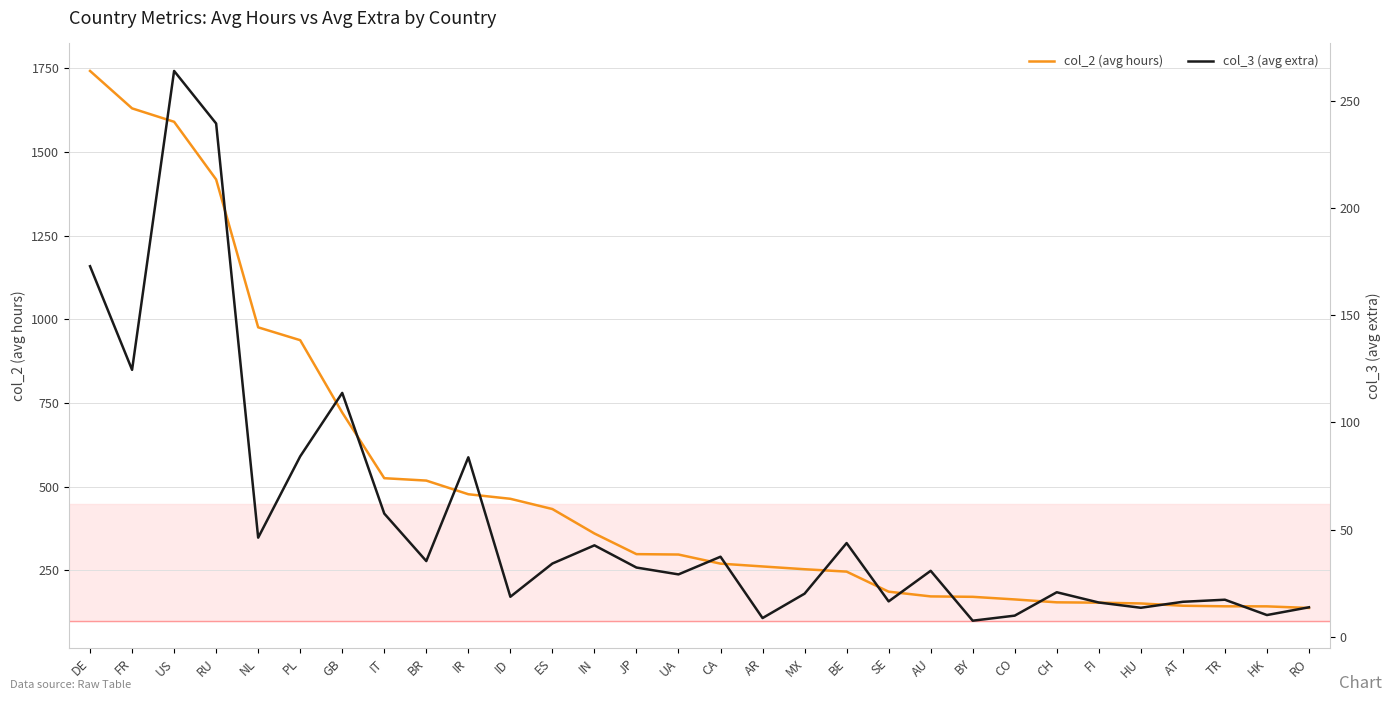

What is the highest value of the col_2 (avg hours) series?

1742.2